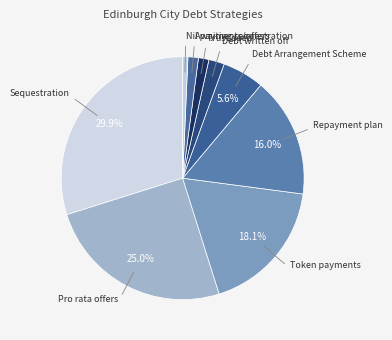

To the nearest percent, what portion does Repayment plan represent?

16%